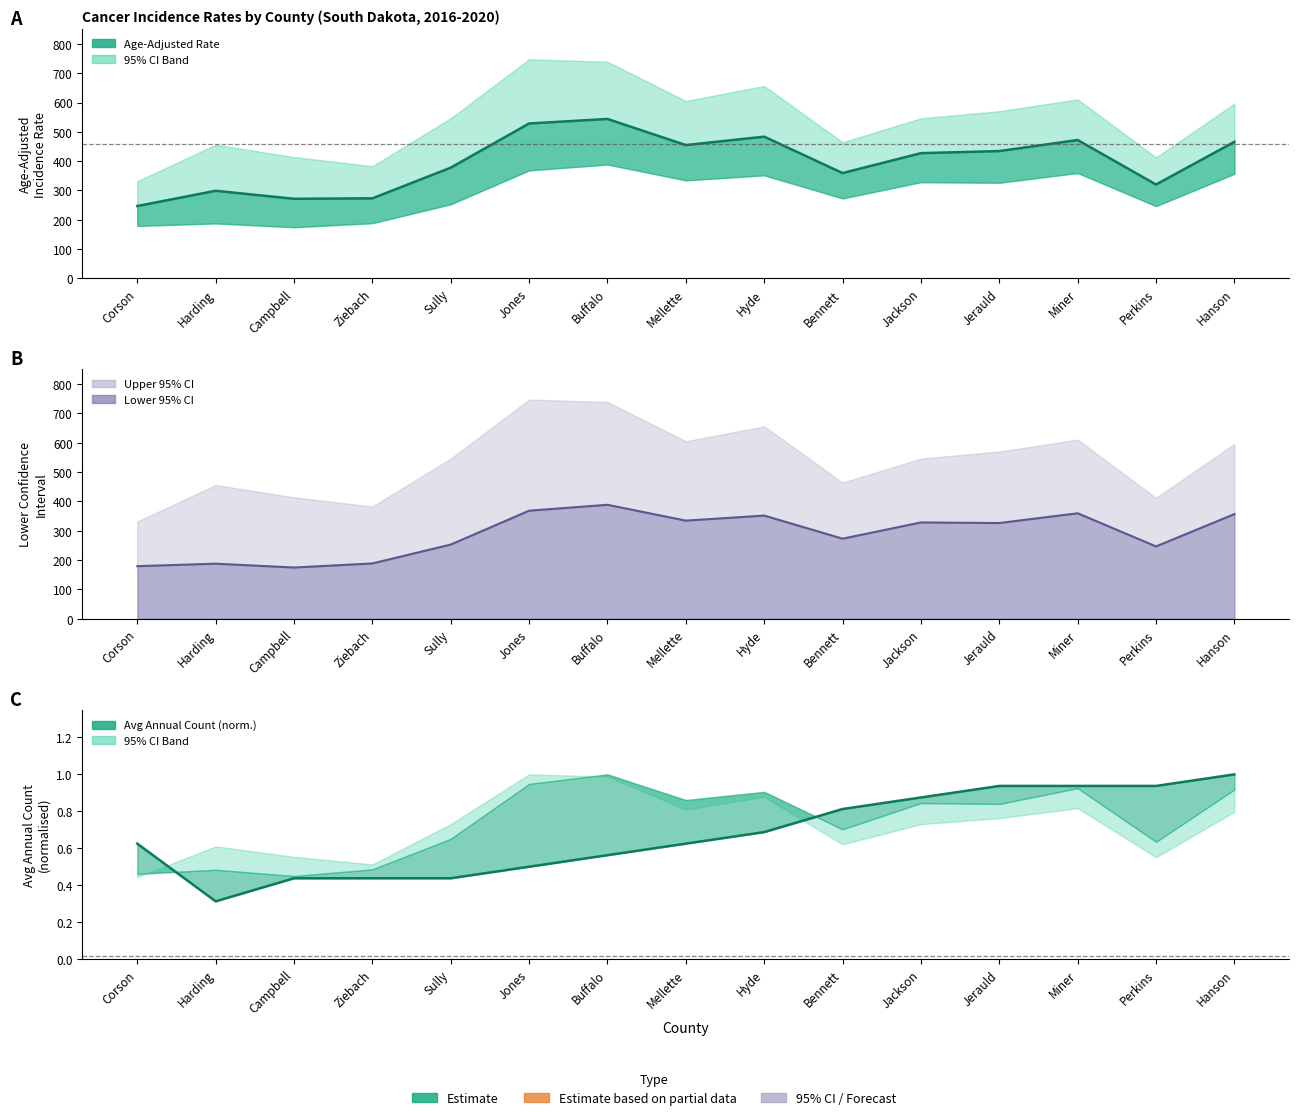

What is the average value of the Age-Adjusted Rate series?

397.3